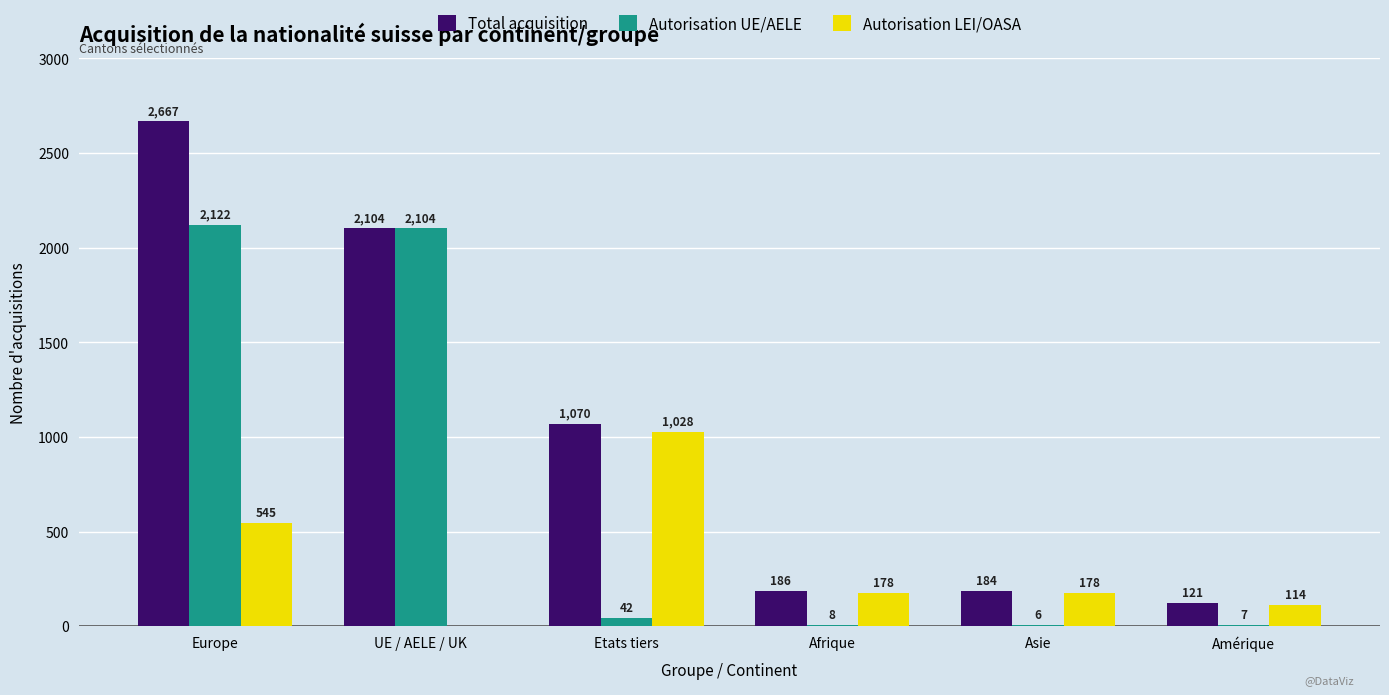

Which category has the highest value in the Total acquisition series?

Europe